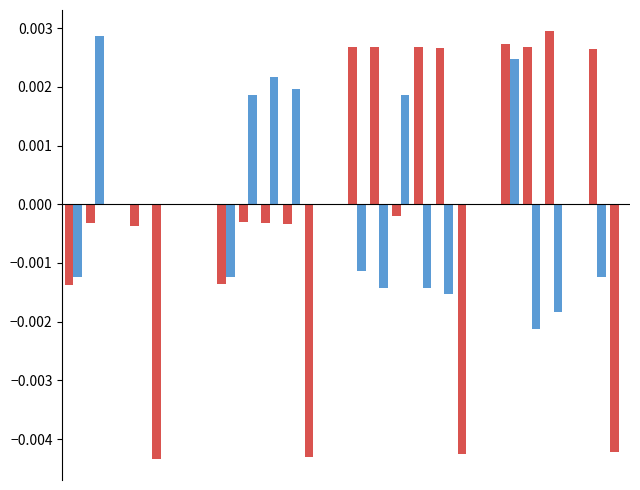

How many series are shown in this chart?

2